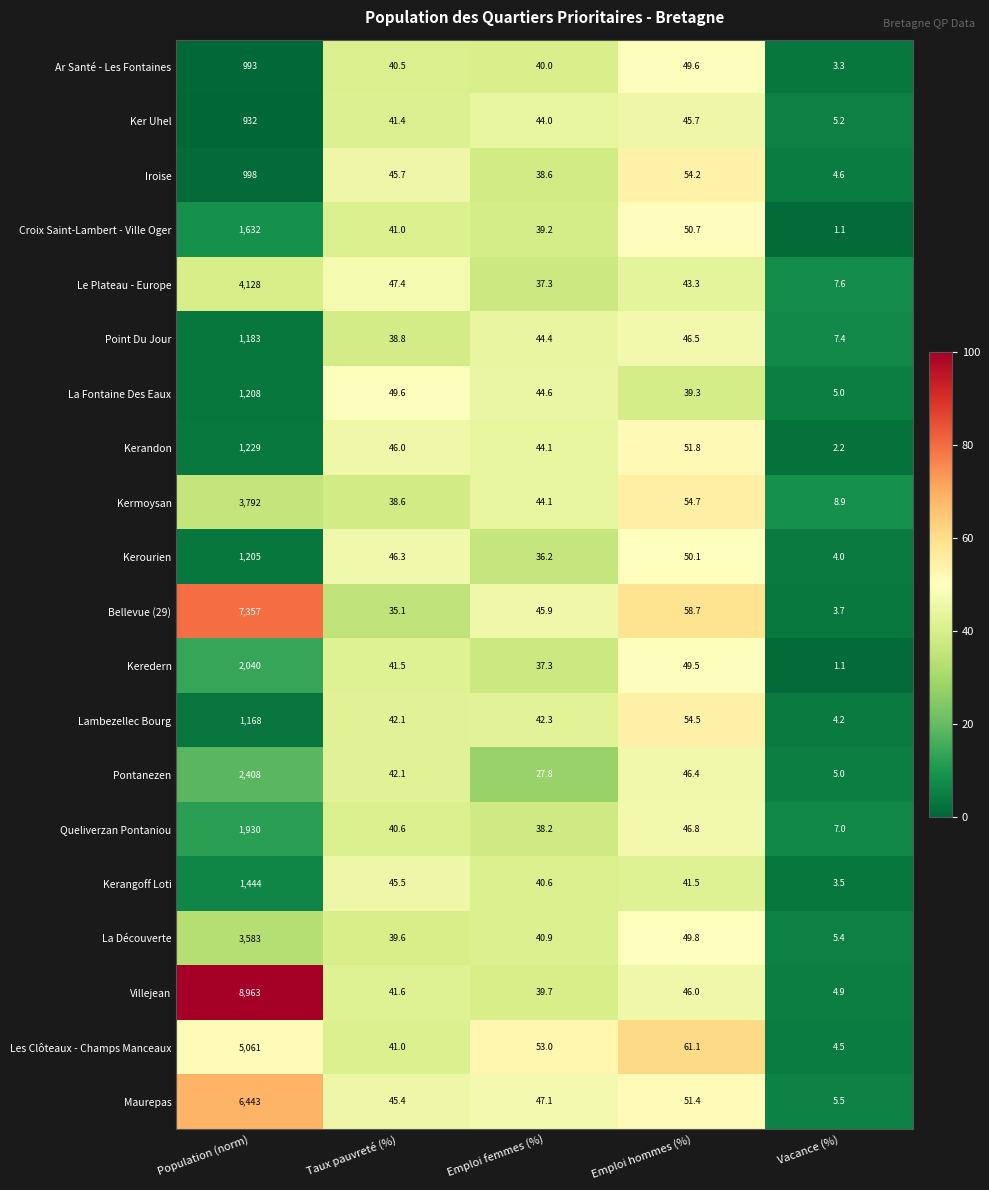

True or false: Villejean has a value of 4.9 at Vacance (%).

True